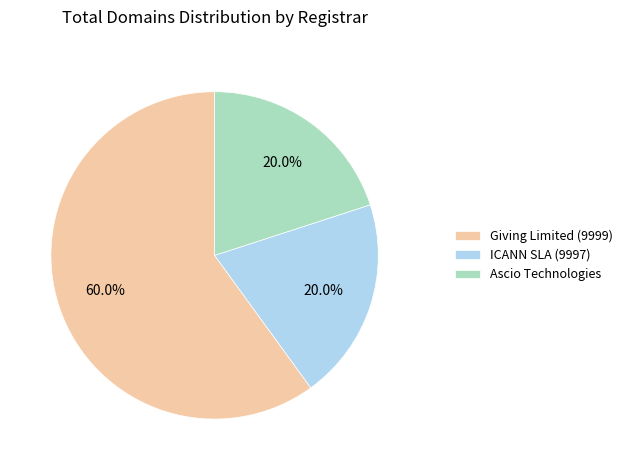

What percentage is the Giving Limited (9999) slice, to the nearest percent?

60%